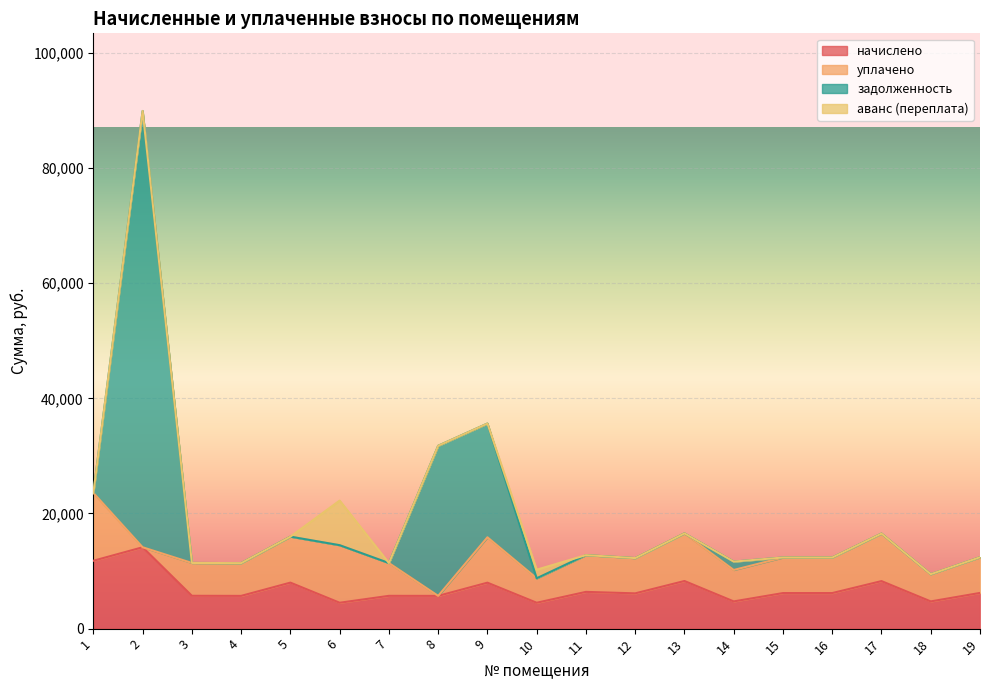

Is the value of уплачено at 19 greater than the value of аванс (переплата) at 5?

Yes